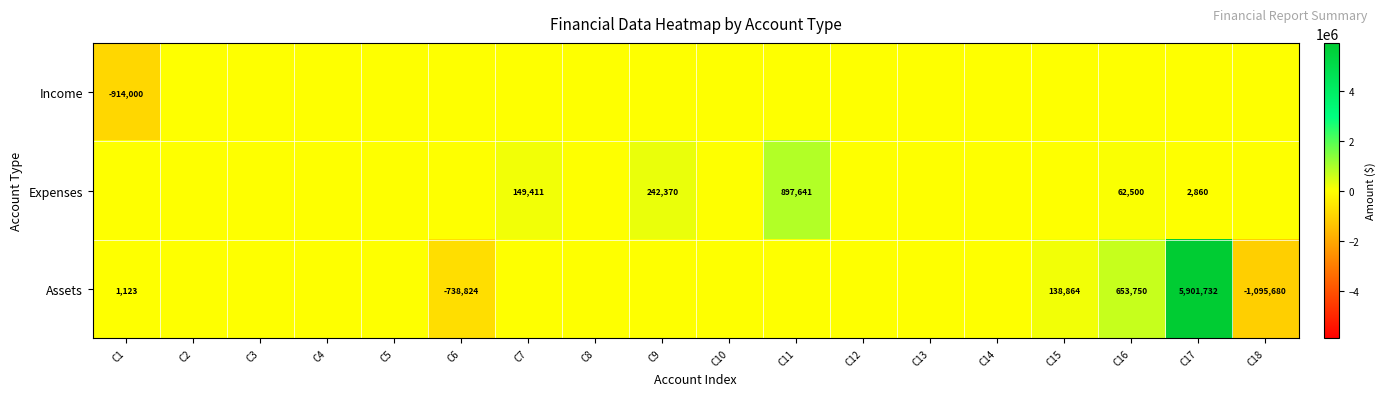

Is it true that Expenses equals 2860 at C17?

True